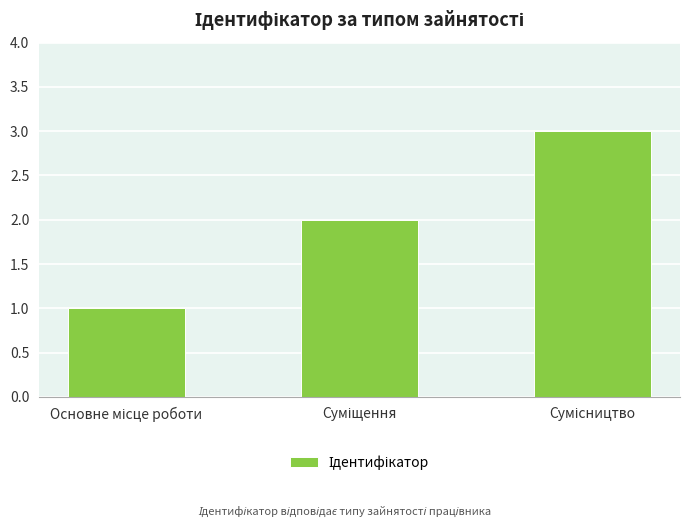

What is the sum of all values?

6